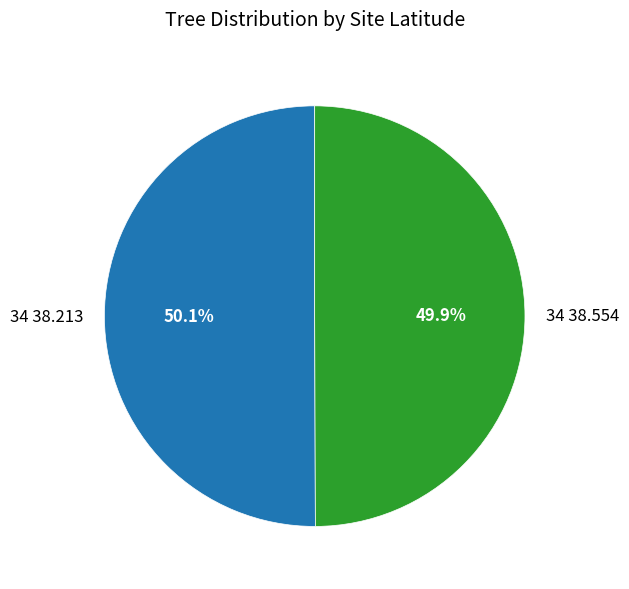

Is it true that 34 38.554 is 50% of the pie?

True